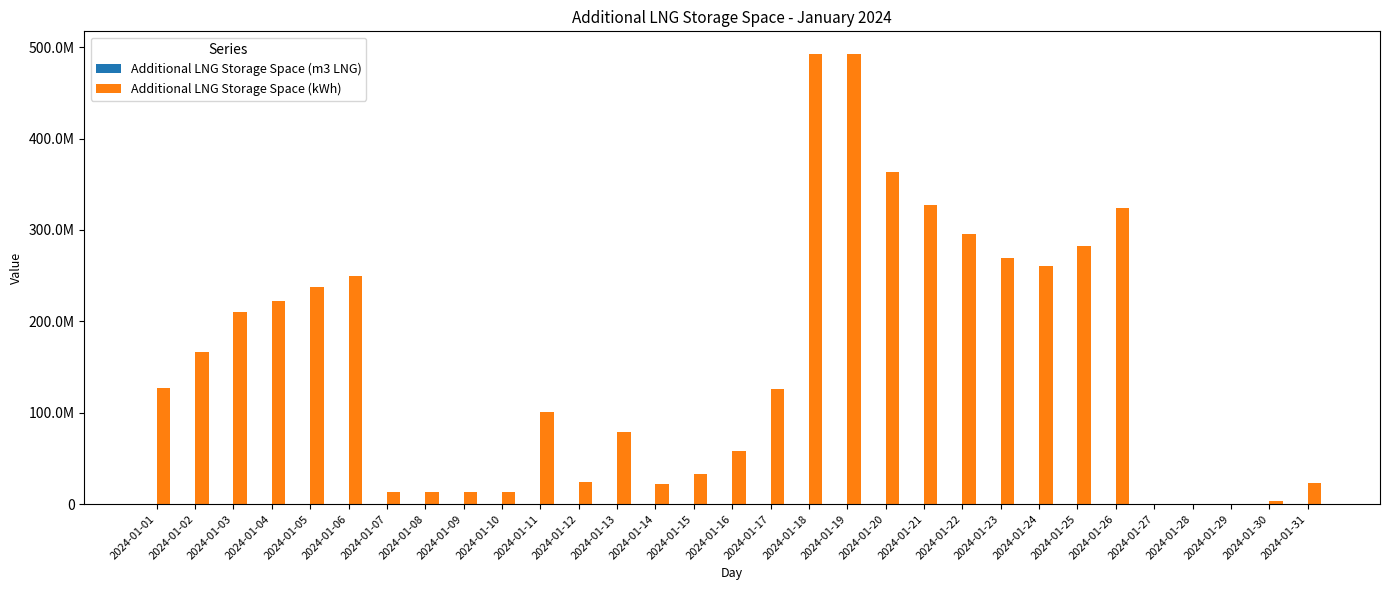

Are the bars grouped side by side (vs. stacked)?

Yes